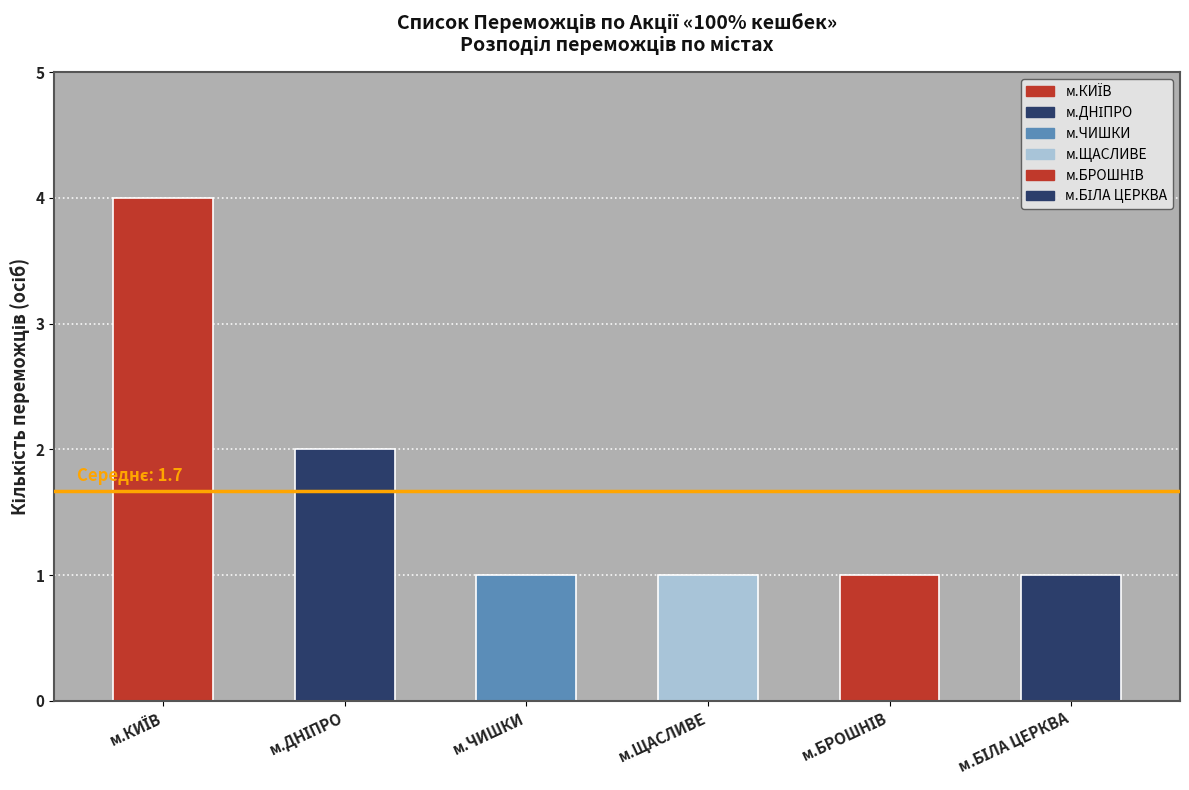

What position from the right is м.ЧИШКИ?

4